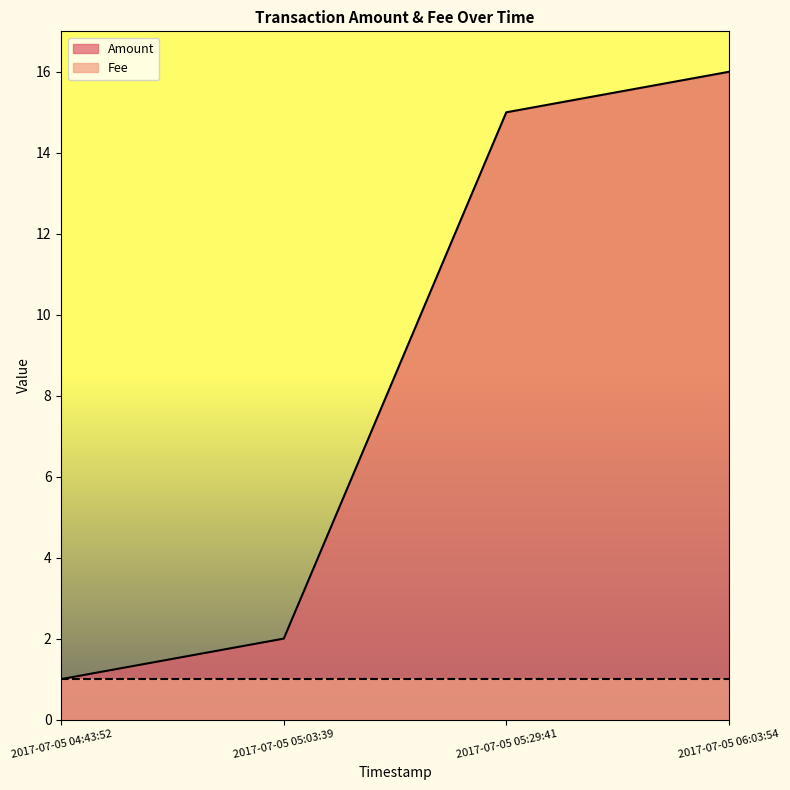

What is the value of the 1st point from the left?

1